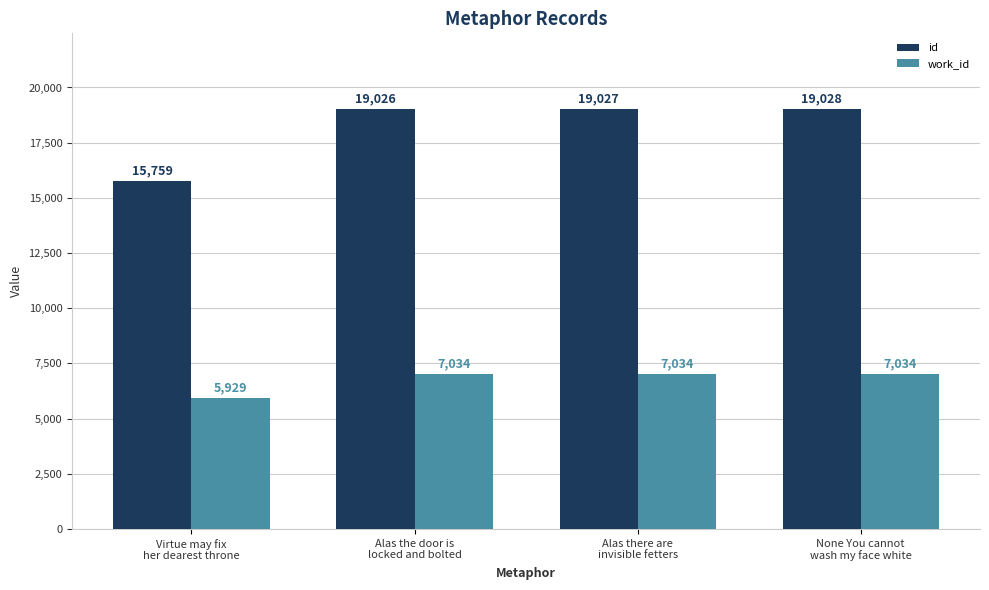

How many groups of bars are there?

4